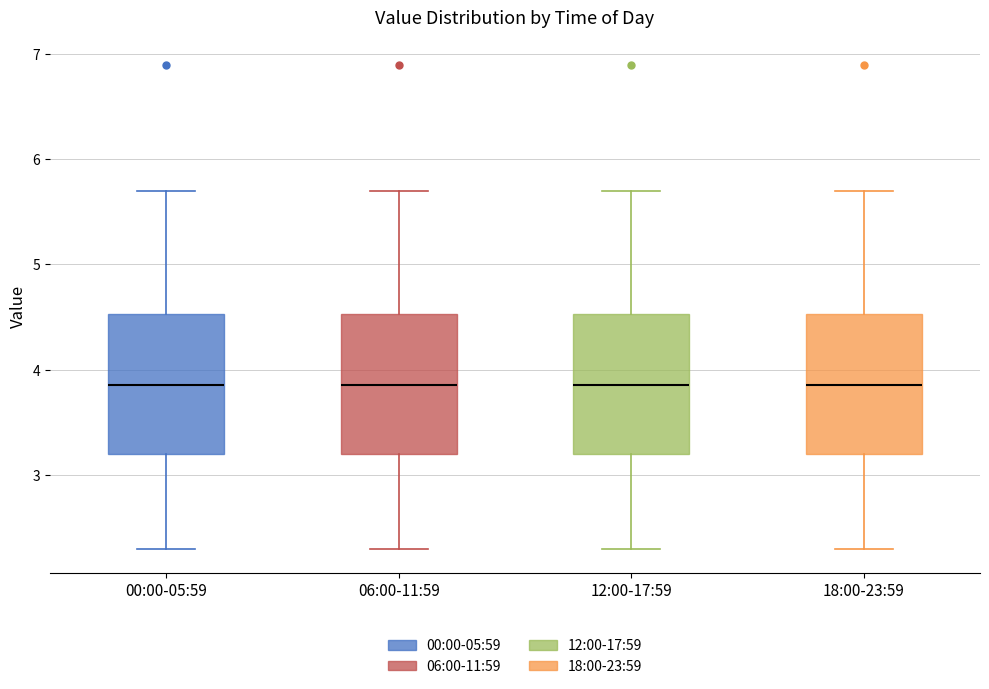

Reading left to right, transcribe this box plot: for each box, give where its median line is, the range the box spans, and where its two whiskers end, as read against the y-axis. The values are not printed on the chart, so give them approximately, as read against the axis.

00:00-05:59: median 3.9, box 3.2 to 4.5, whiskers 2.3 to 5.7
06:00-11:59: median 3.9, box 3.2 to 4.5, whiskers 2.3 to 5.7
12:00-17:59: median 3.9, box 3.2 to 4.5, whiskers 2.3 to 5.7
18:00-23:59: median 3.9, box 3.2 to 4.5, whiskers 2.3 to 5.7